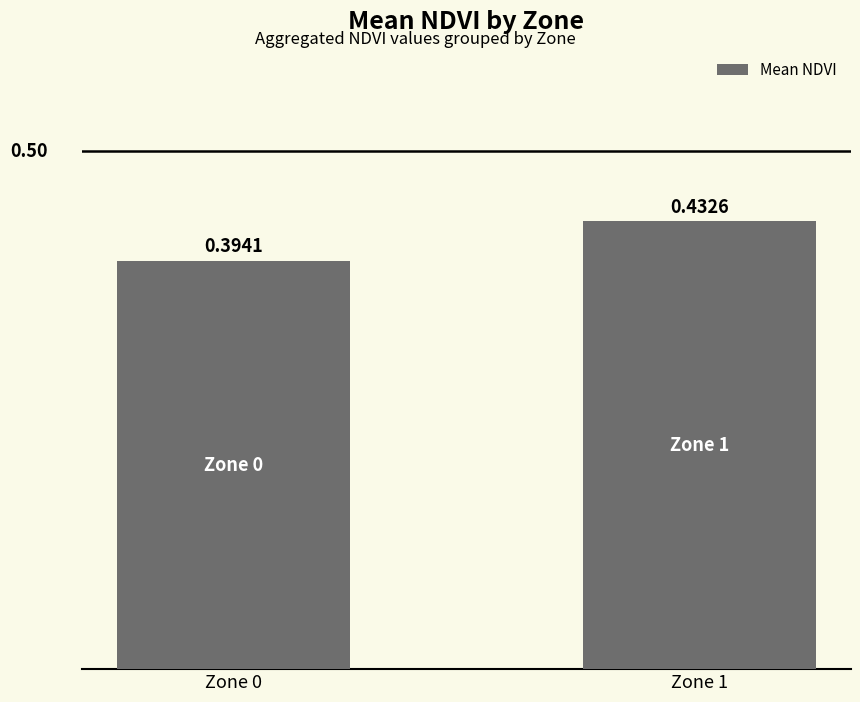

List the labels in order of value, smallest first.

Zone 0, Zone 1